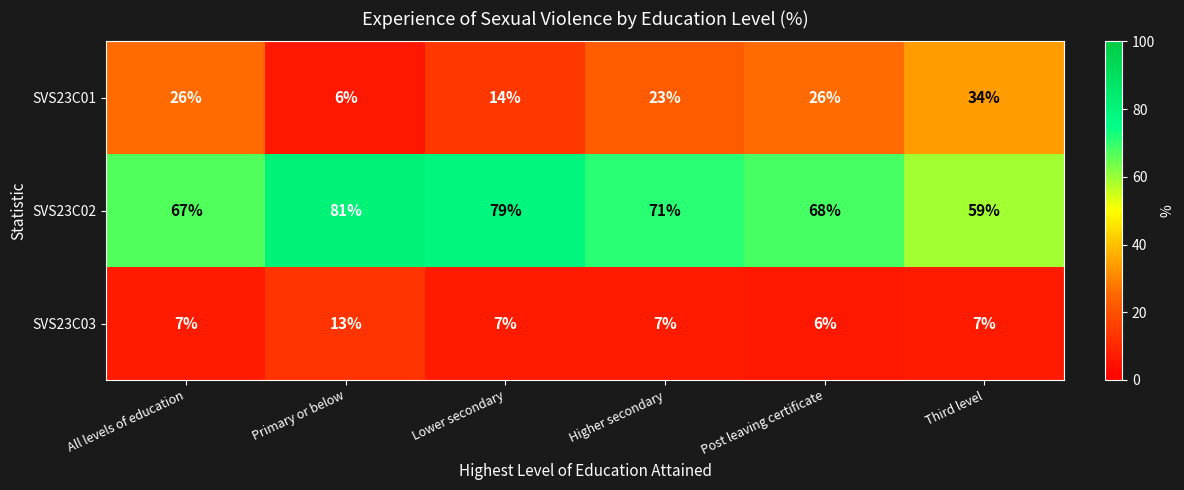

Rank the series by their maximum value, from highest to lowest.

SVS23C02, SVS23C01, SVS23C03